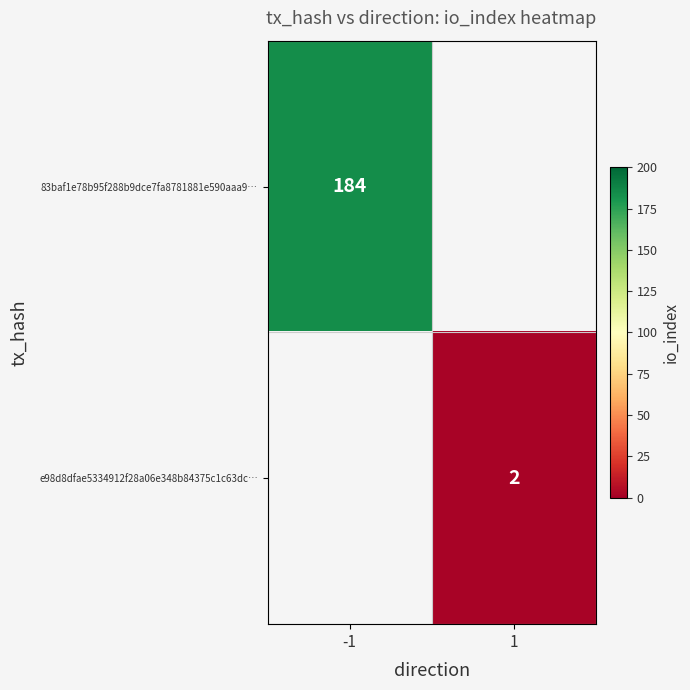

Count the number of categories in the chart.

2